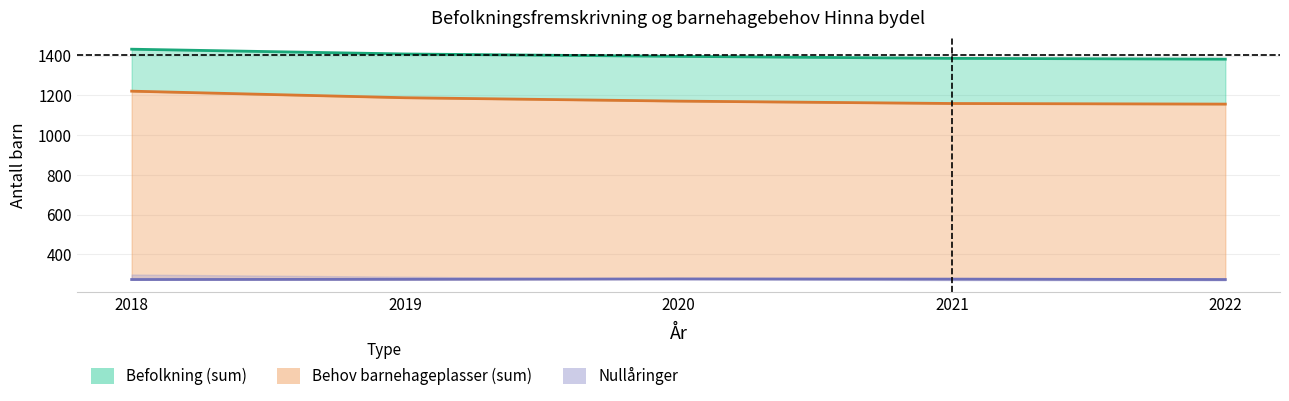

Which label corresponds to the largest value in the chart?

2018